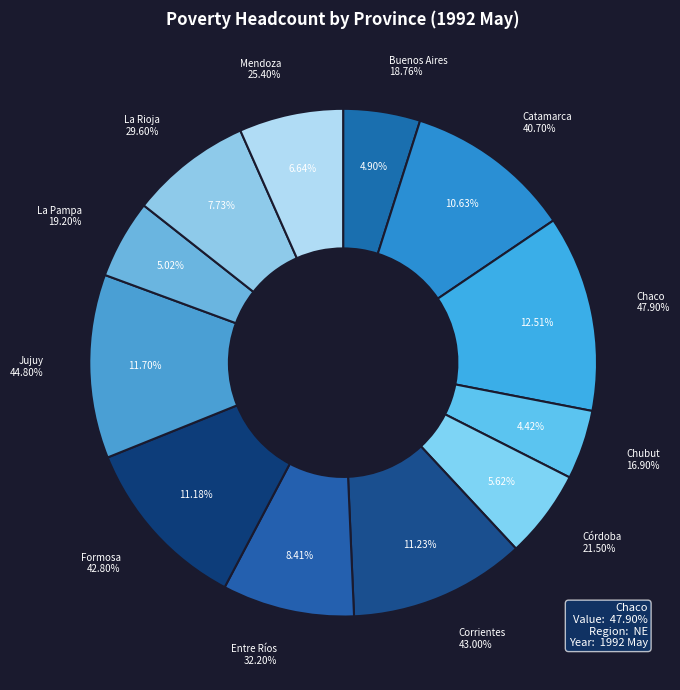

To the nearest percent, what portion does Buenos Aires represent?

5%